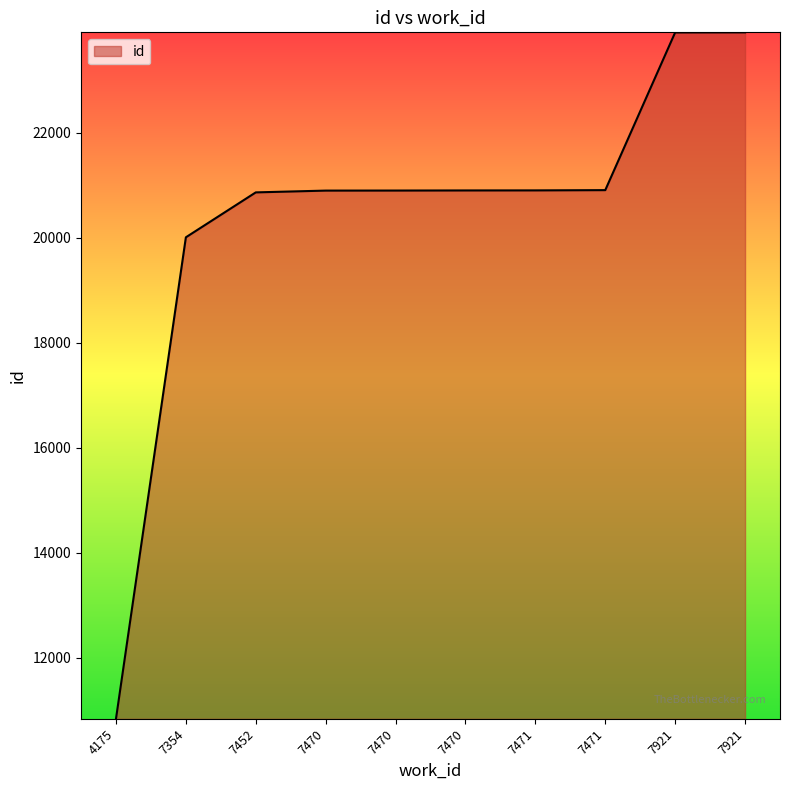

The chart shows a value of 20902 at 7471. True or false?

True